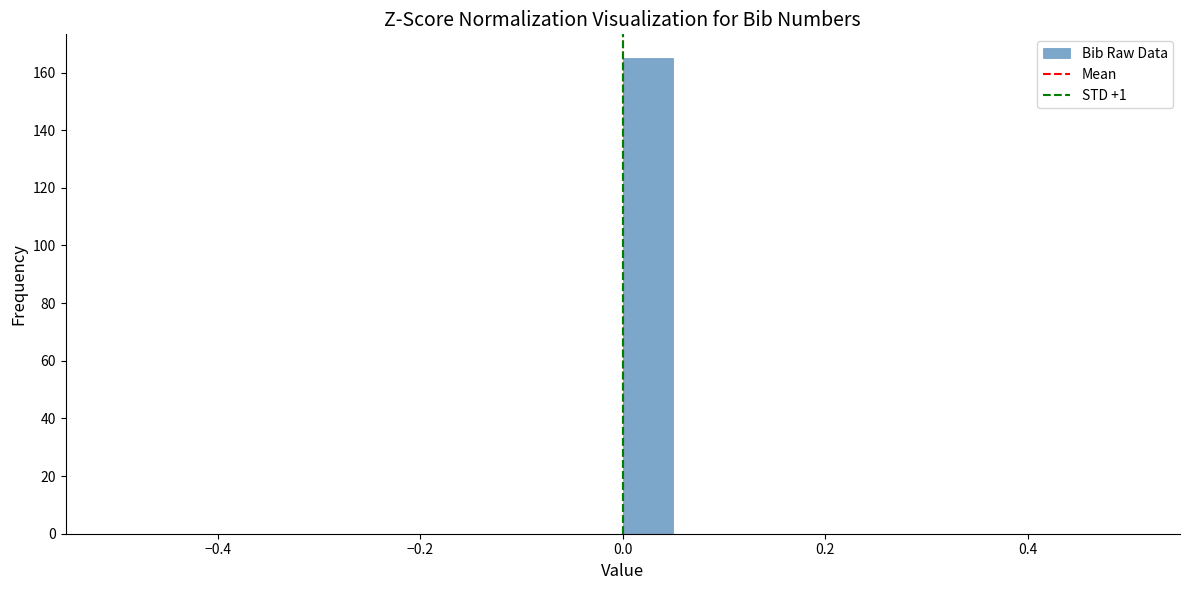

Read against the x-axis, roughly where is the centre of the tallest bar?

0.02